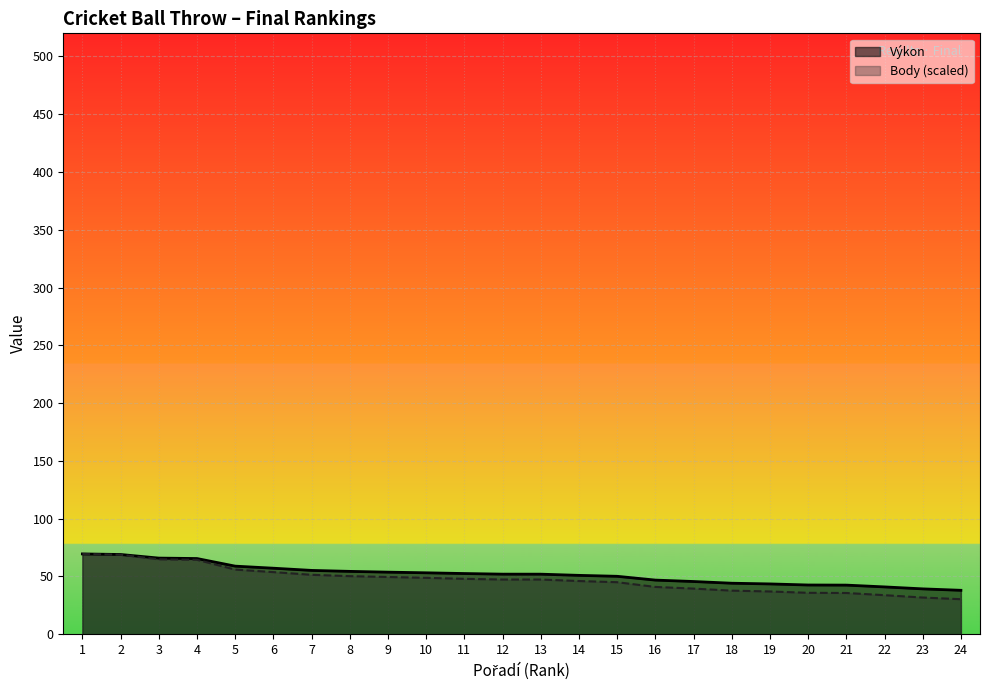

Rank the series by their maximum value, from highest to lowest.

Výkon, Body